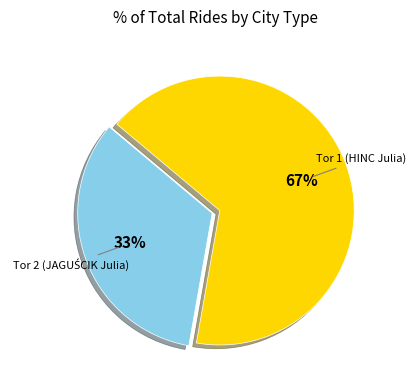

To the nearest percent, what percentage of the pie is Tor 1 (HINC Julia)?

67%